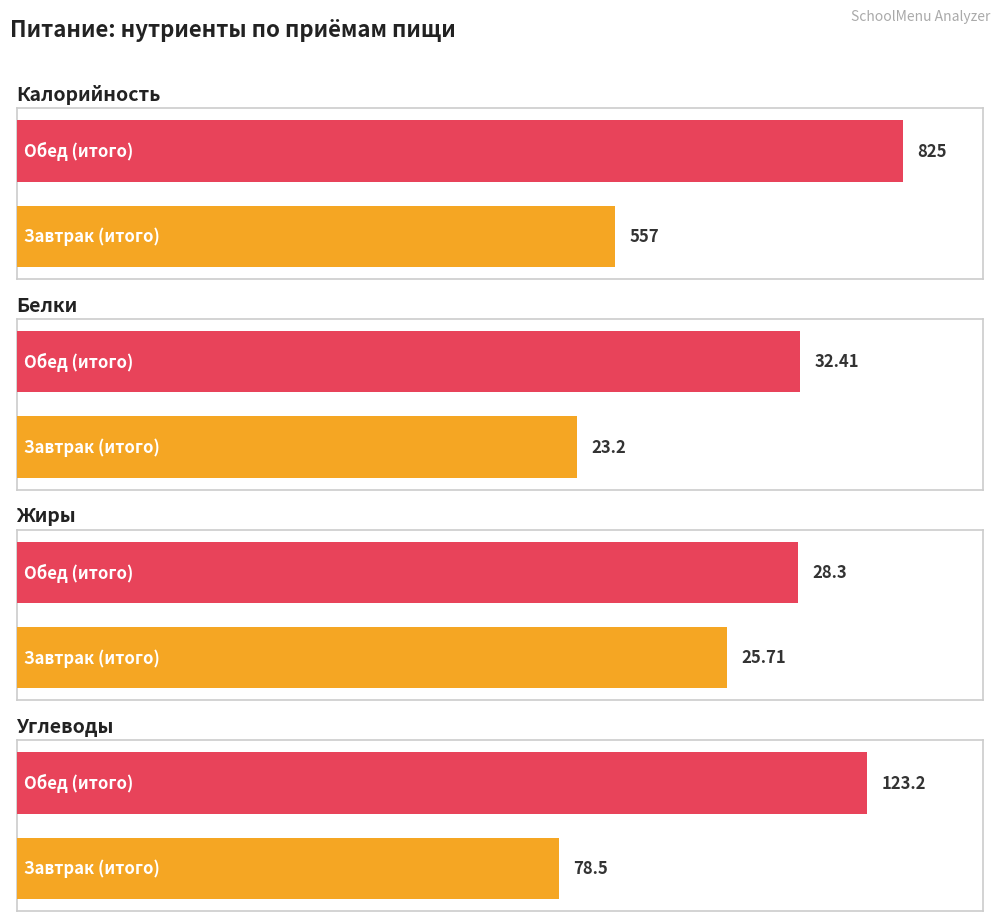

At which label does Белки reach its minimum?

Завтрак (итого)